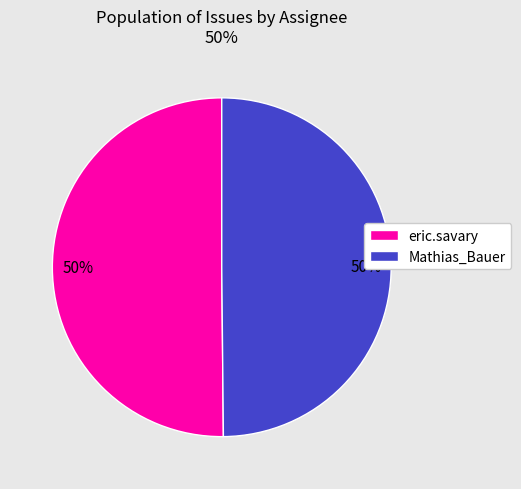

The eric.savary slice represents 50% of the pie. True or false?

True